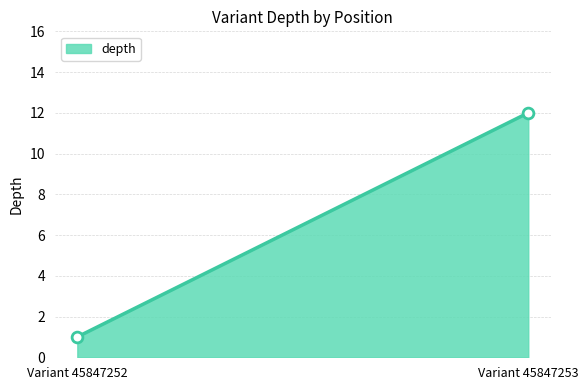

What is the difference between the maximum and minimum values?

11.0